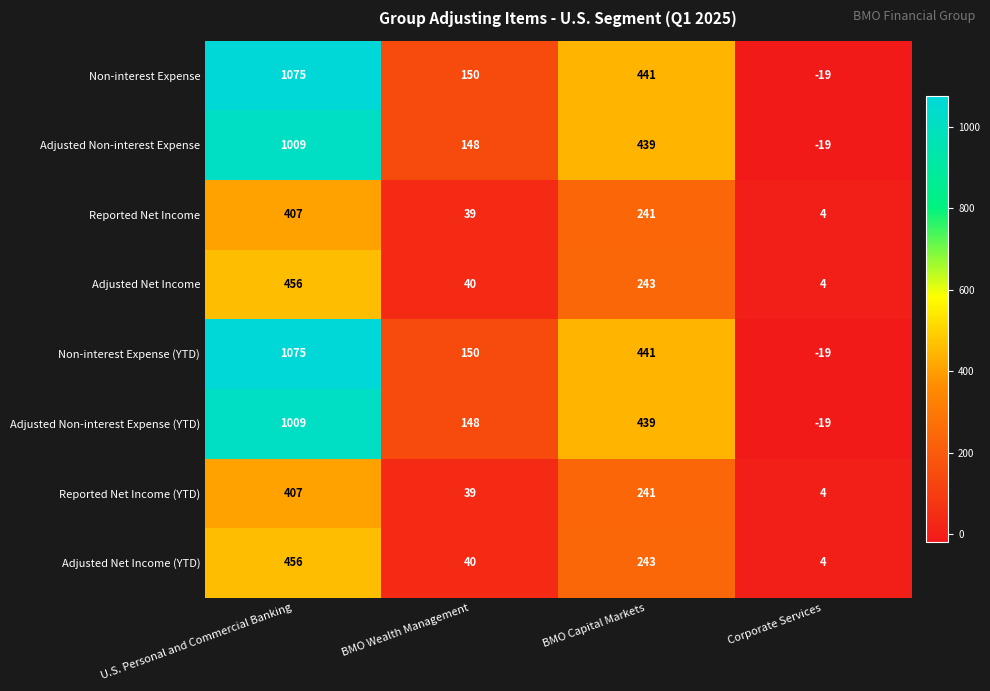

At which category is the sum across all series the highest?

U.S. Personal and Commercial Banking